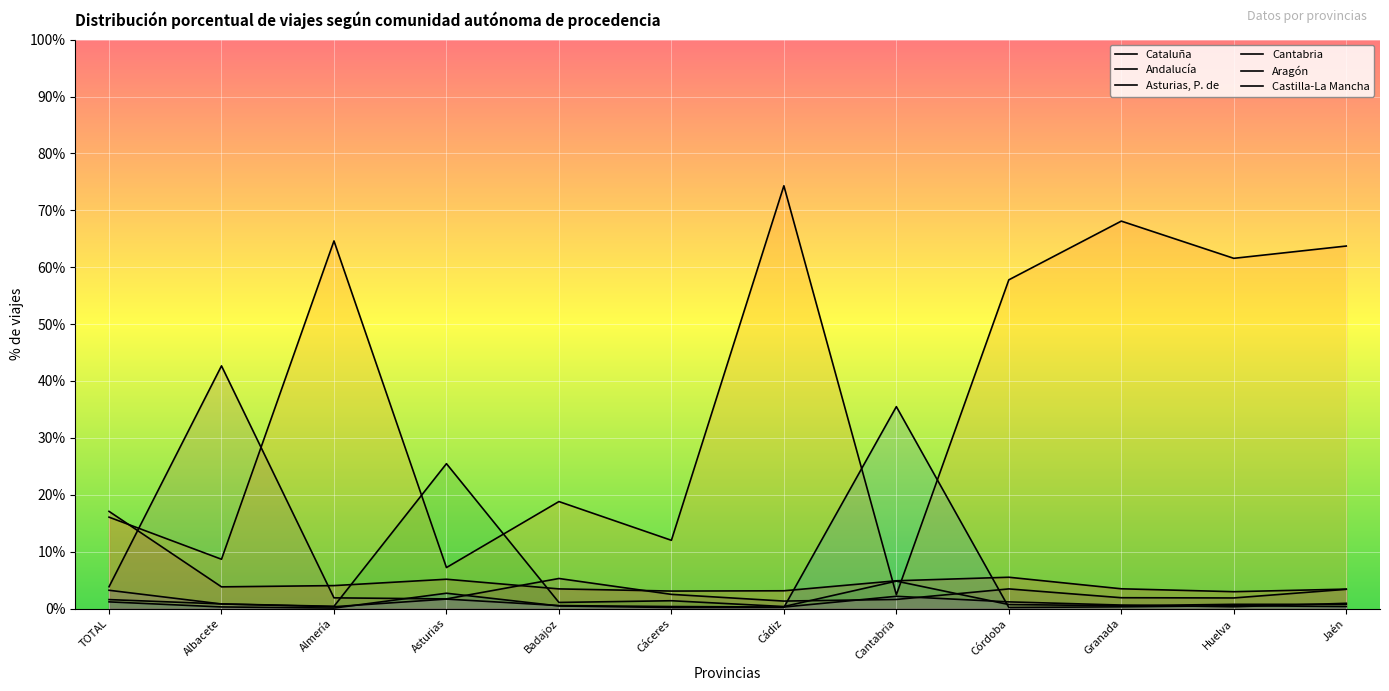

Rank the categories by Cataluña value from lowest to highest.

Huelva, Cáceres, Cádiz, Jaén, Badajoz, Granada, Albacete, Almería, Cantabria, Asturias, Córdoba, TOTAL